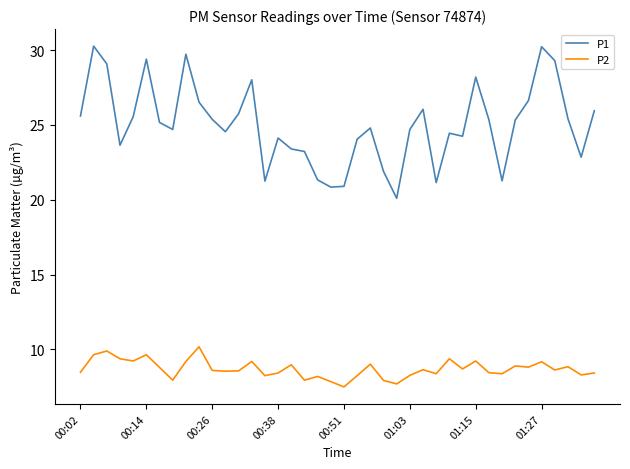

Which series has the largest range (max minus min)?

P1